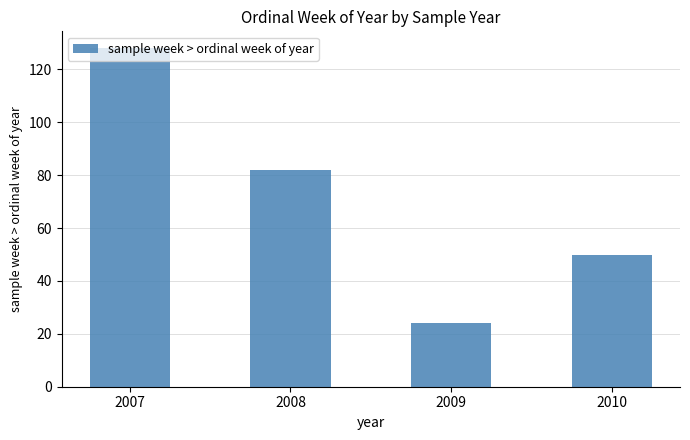

Does the chart contain stacked bars?

No